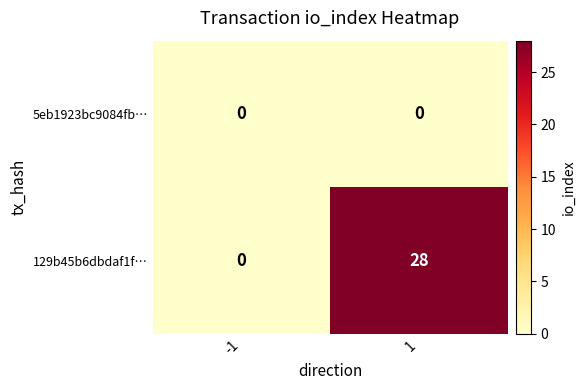

List the series in order of their overall mean, lowest first.

5eb1923bc9084fb…, 129b45b6dbdaf1f…